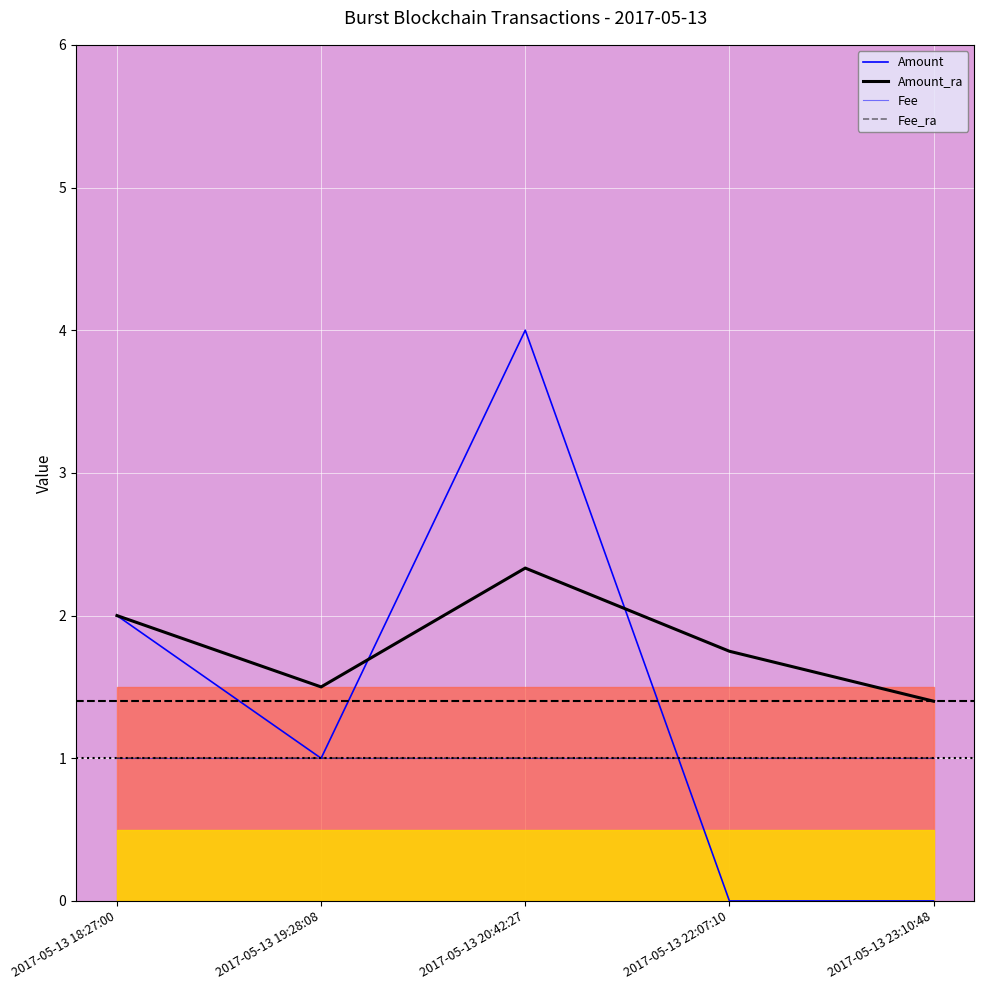

What is the minimum value for Fee_ra?

1.0